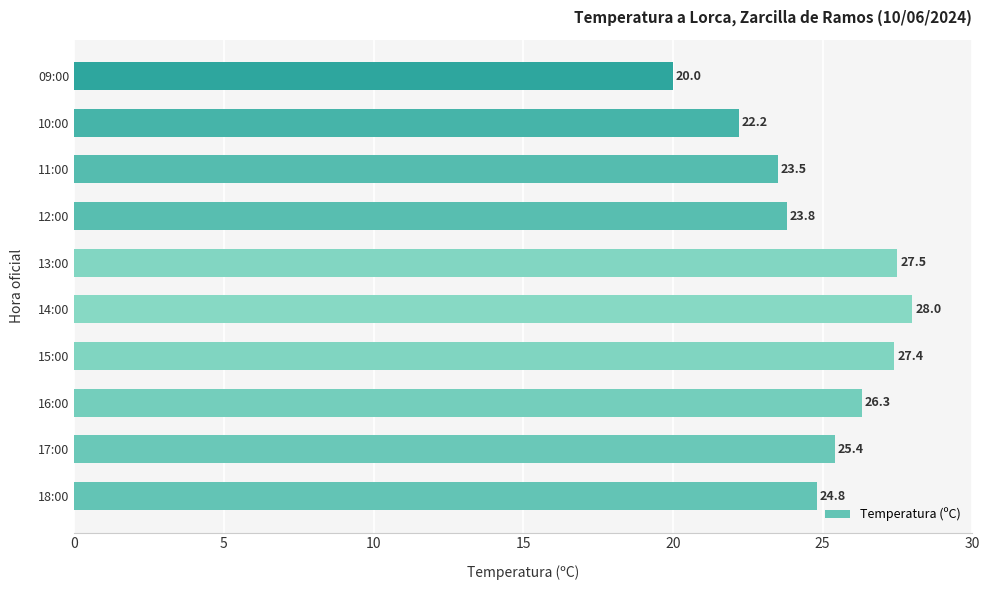

What is the difference between the maximum and minimum values?

8.0